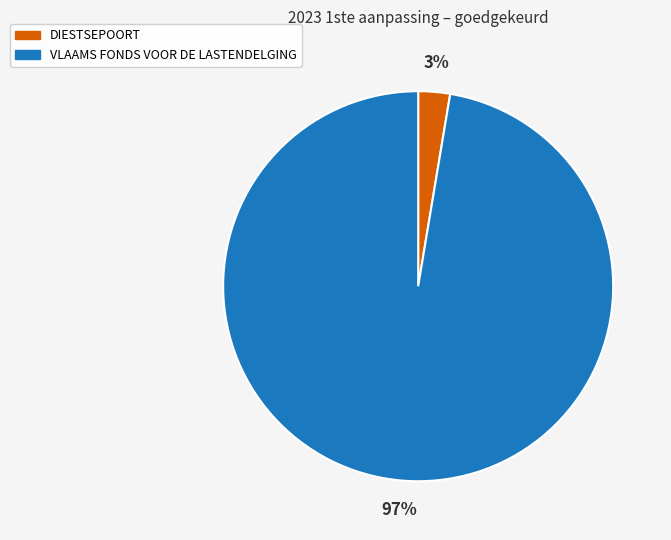

To the nearest percent, what percentage of the pie is DIESTSEPOORT?

3%